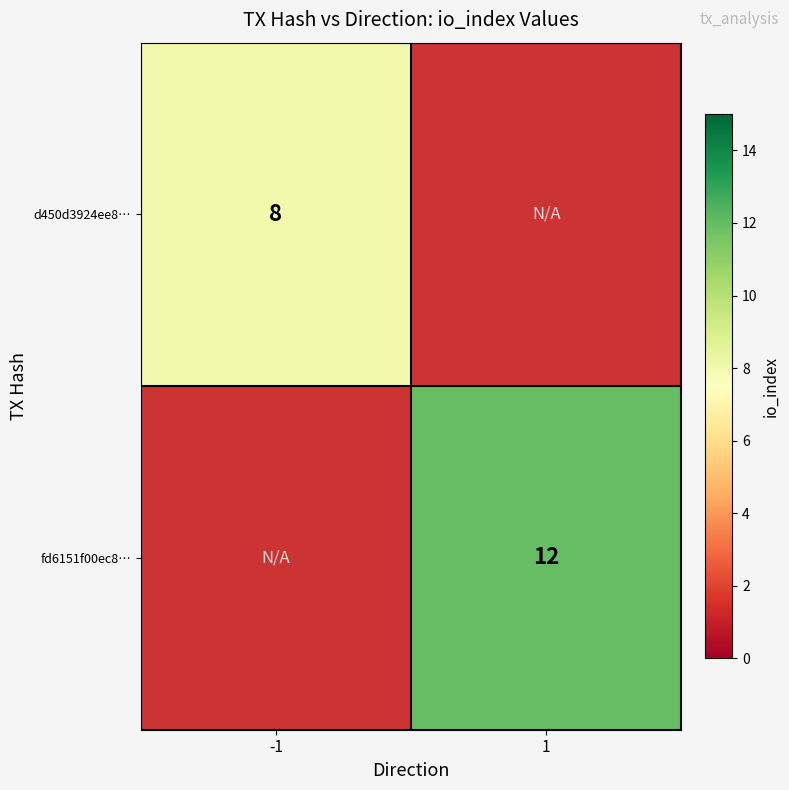

The d450d3924ee8… series shows 11 at -1. True or false?

False